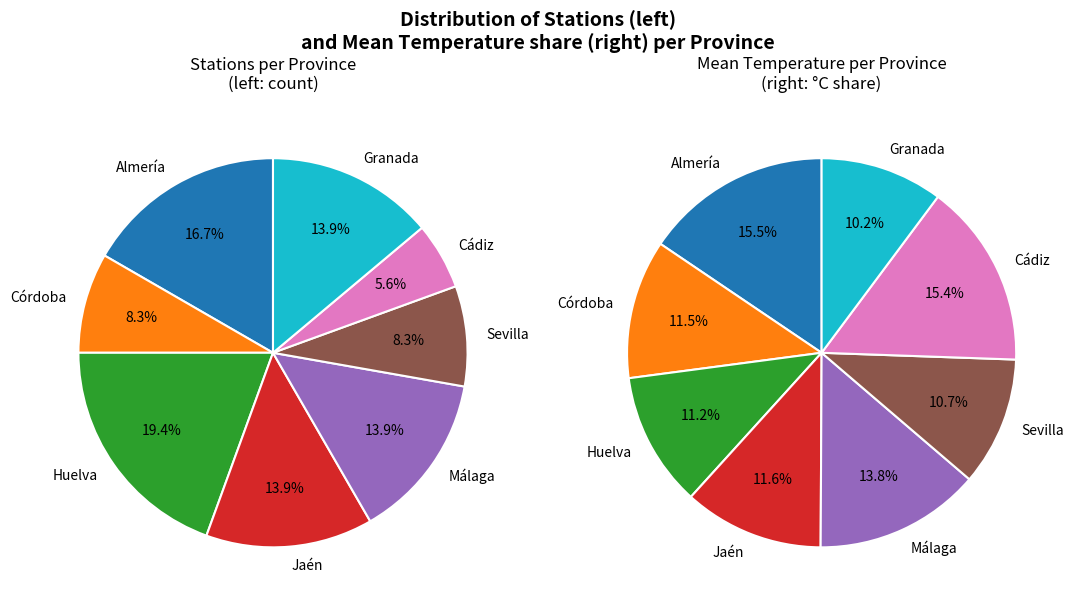

True or false: Jaén accounts for 2% of the total.

False